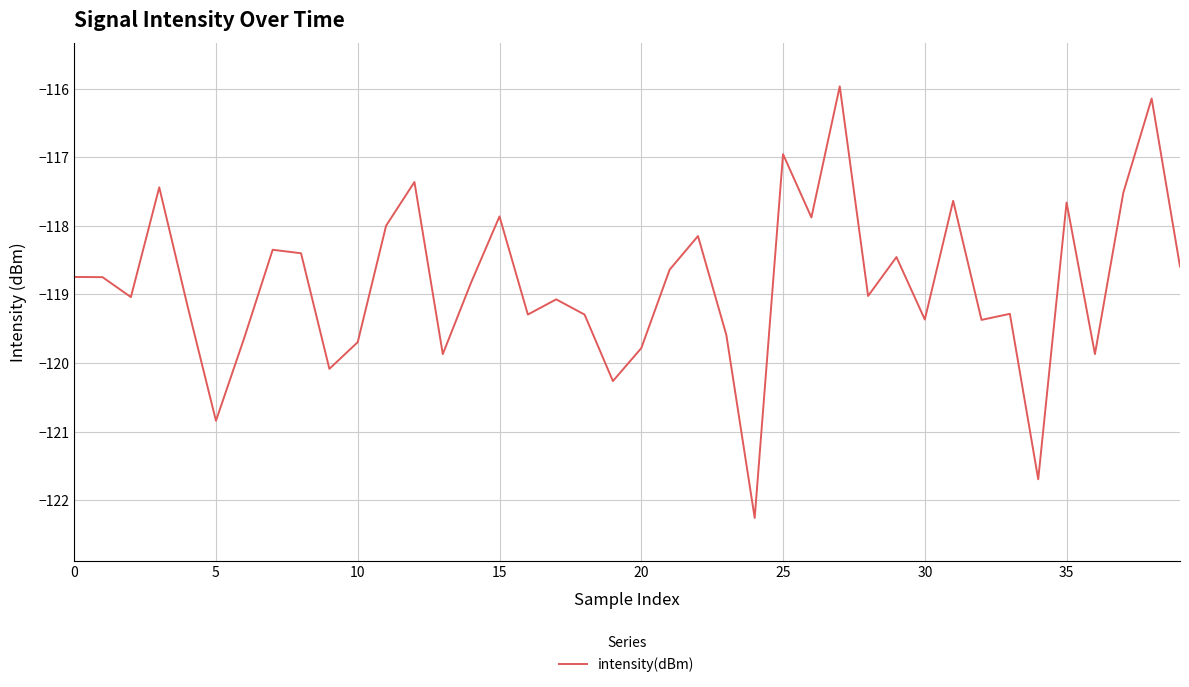

What is the smallest value displayed?

-122.3